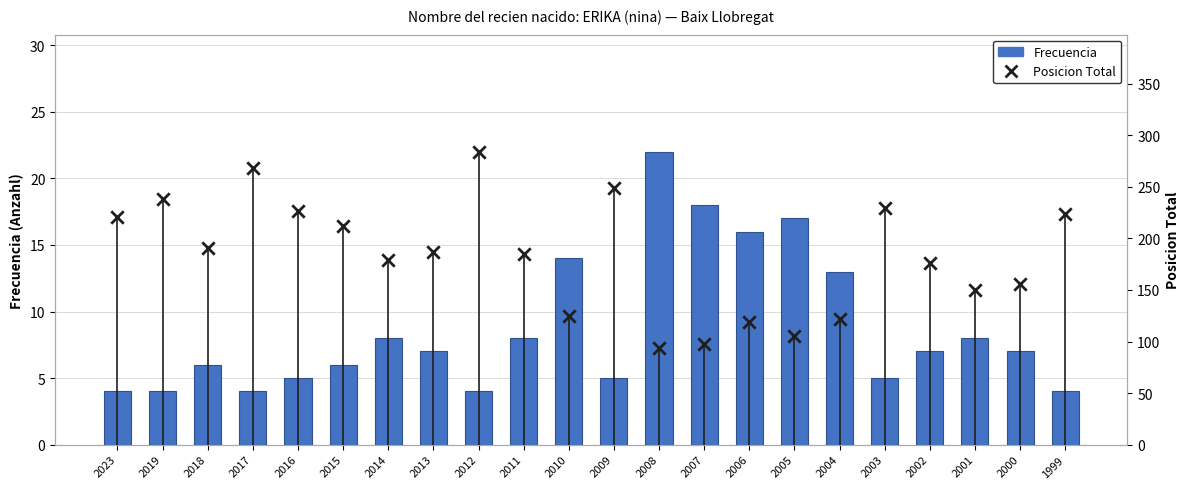

At how many categories does at least one series exceed 37?

22